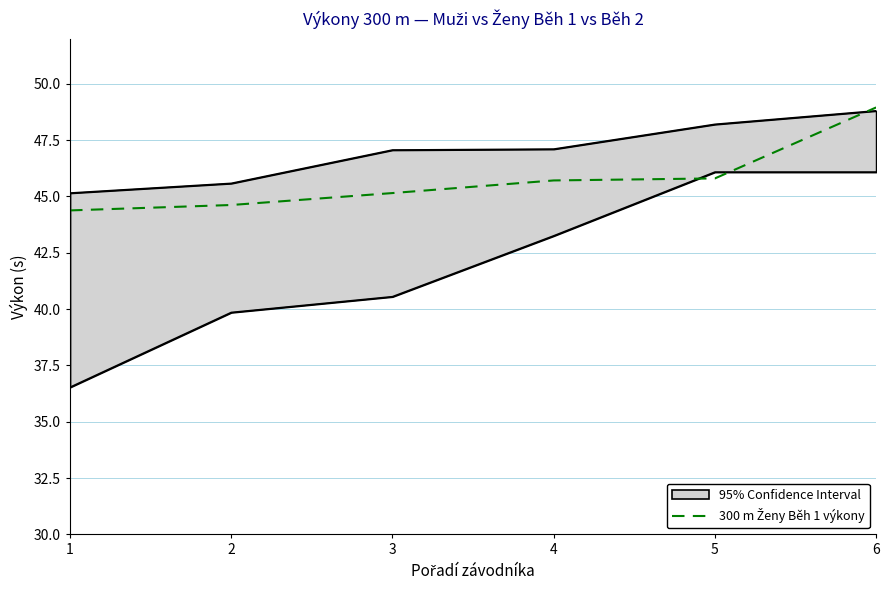

What is the change in value from 4 to 6?

+3.2